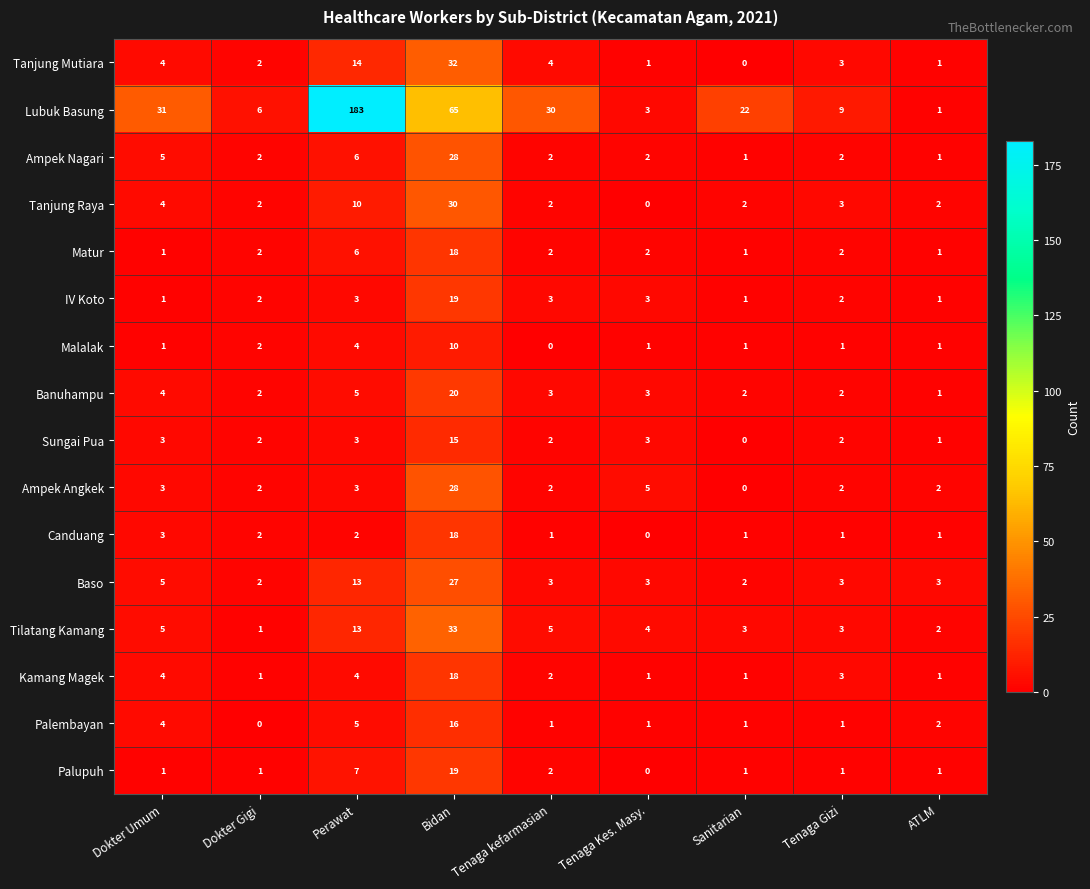

Which series has the largest total across all categories?

Lubuk Basung